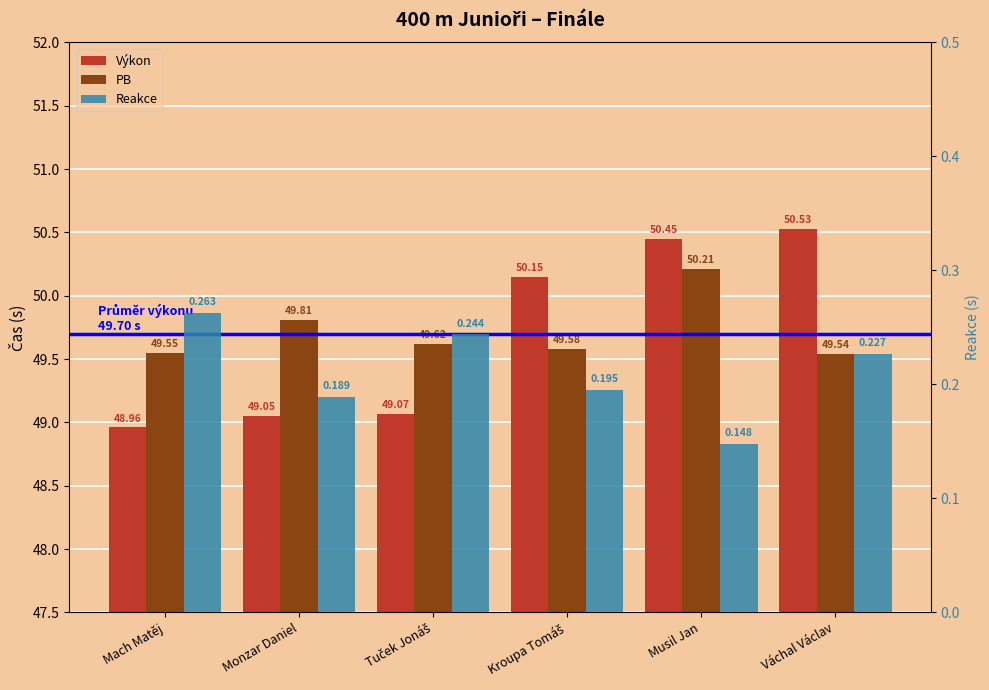

How many bars are there in total?

18